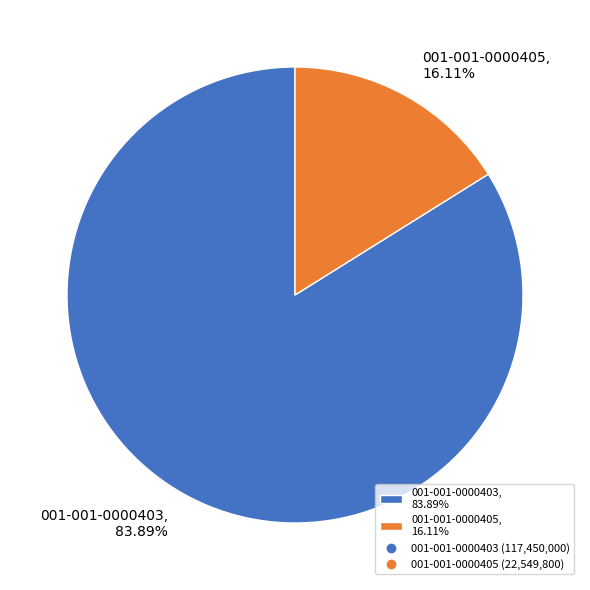

To the nearest percent, what is the average slice percentage?

50%